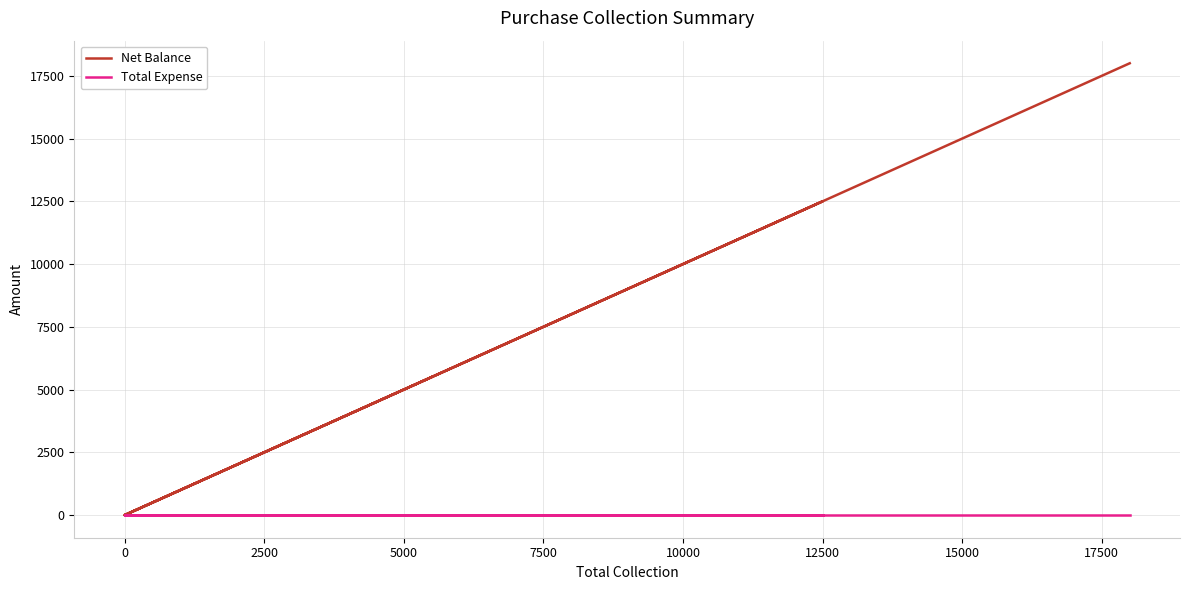

True or false: Total Expense and Net Balance intersect in this chart.

False